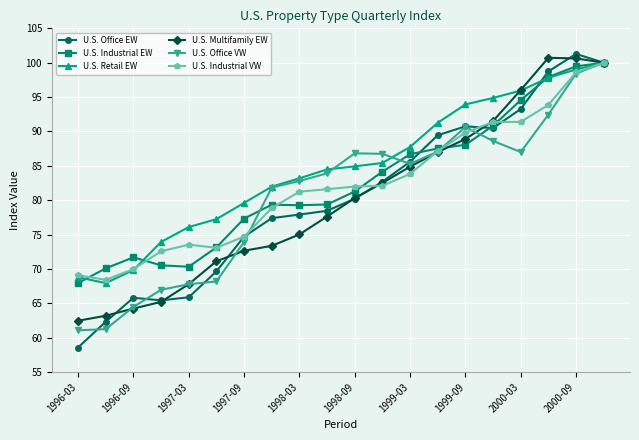

What is the greatest value displayed?

101.3